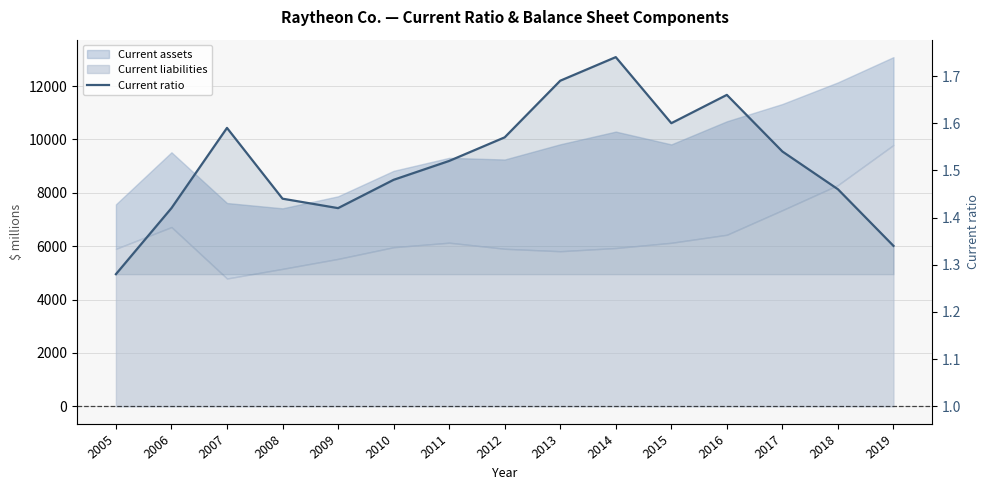

At which category does the chart reach its peak across all series?

2014